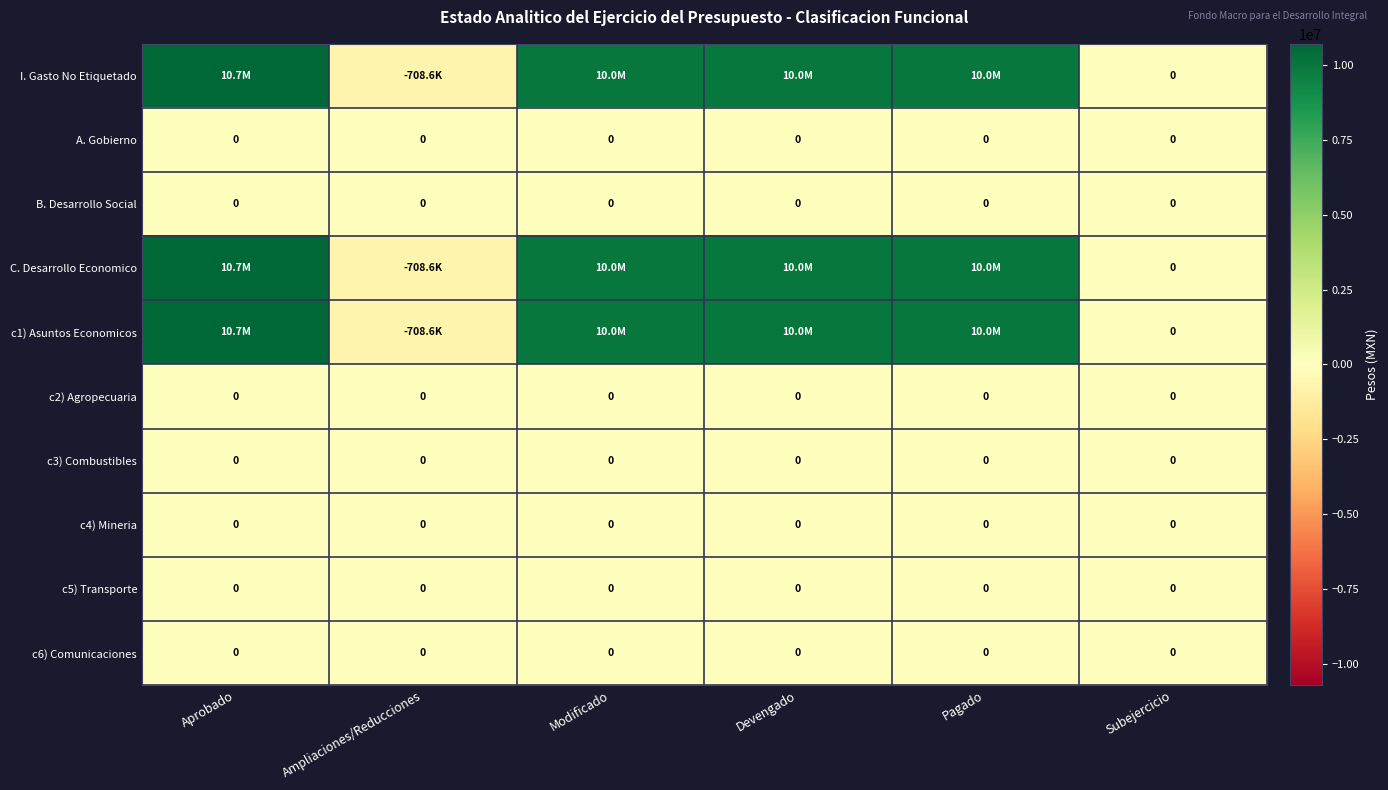

The value of c3) Combustibles at Aprobado is 0. True or false?

True